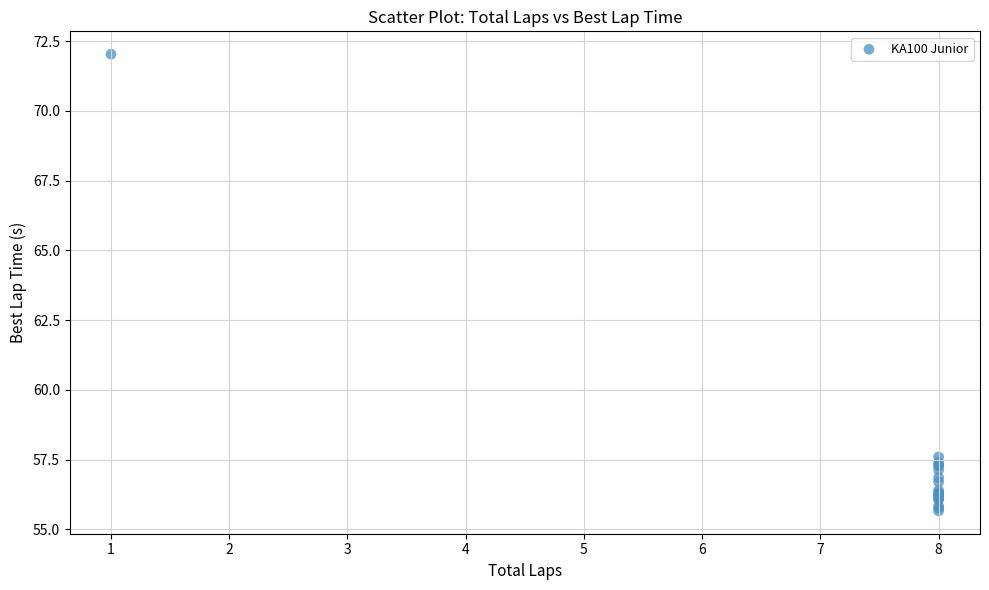

What Y value in the scatter plot is closest to 63?

57.6